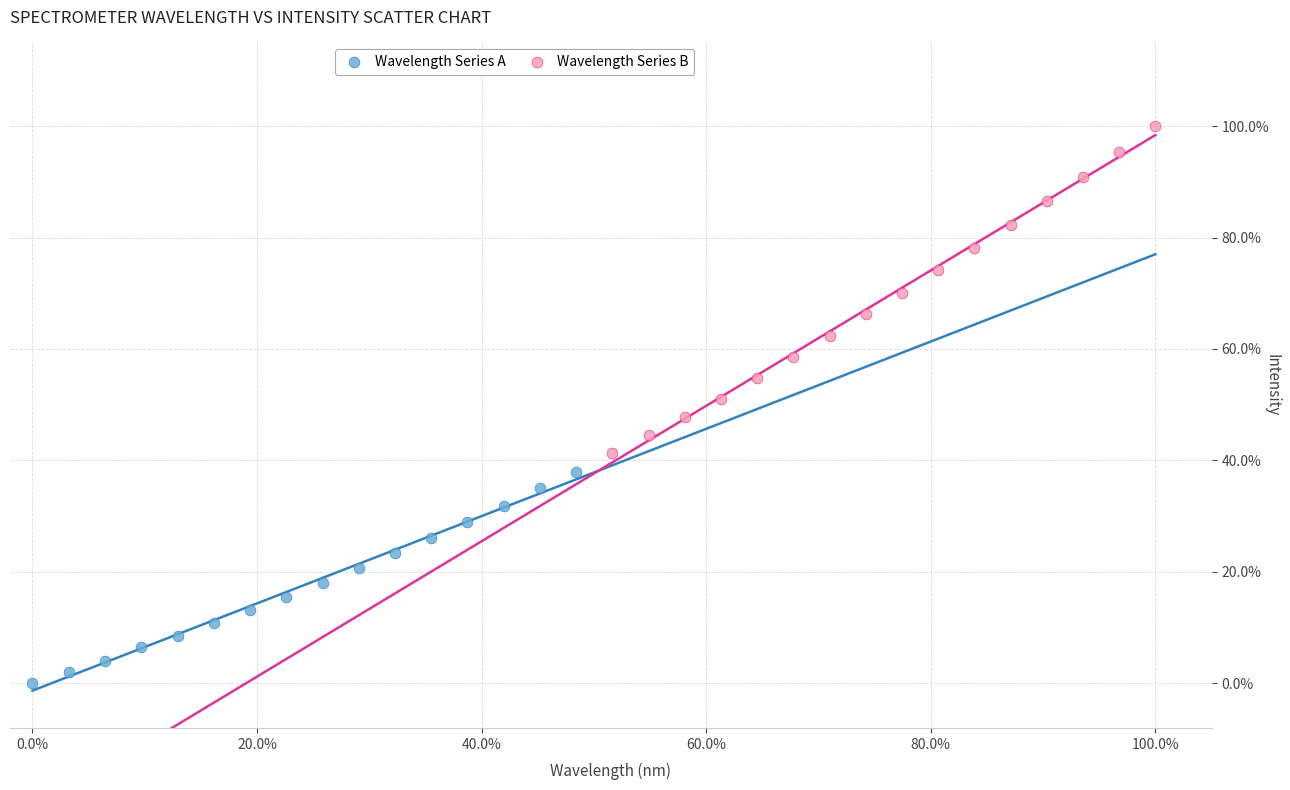

Which series has the largest Y range (max minus min)?

Wavelength Series B